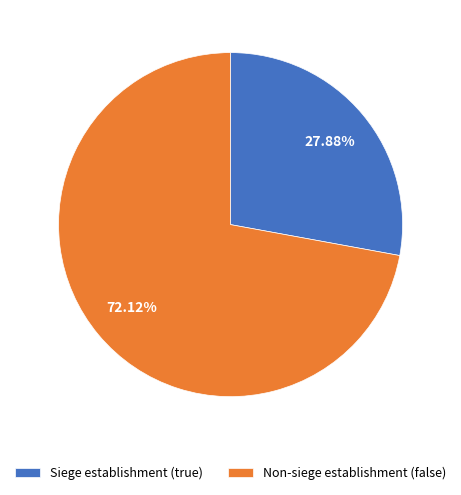

Approximately how many times larger is the value at Siege establishment (true) compared to Non-siege establishment (false)?

0.4